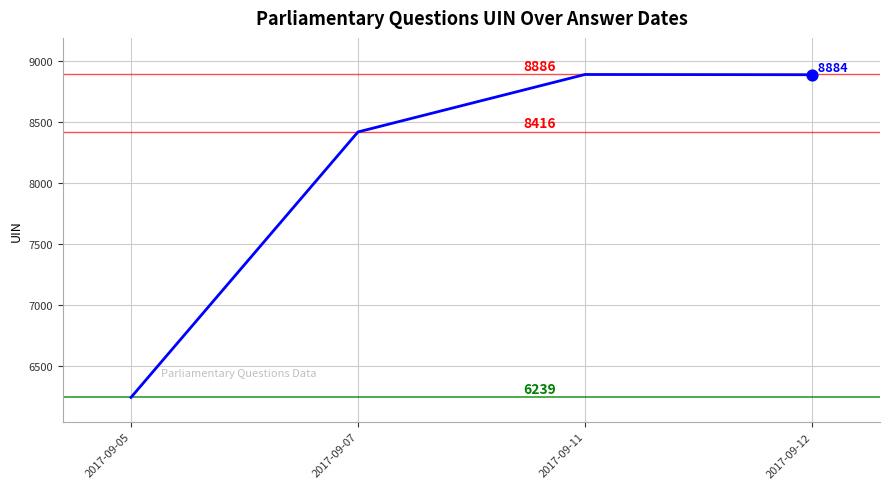

What is the change in value from 2017-09-05 to 2017-09-12?

+2645